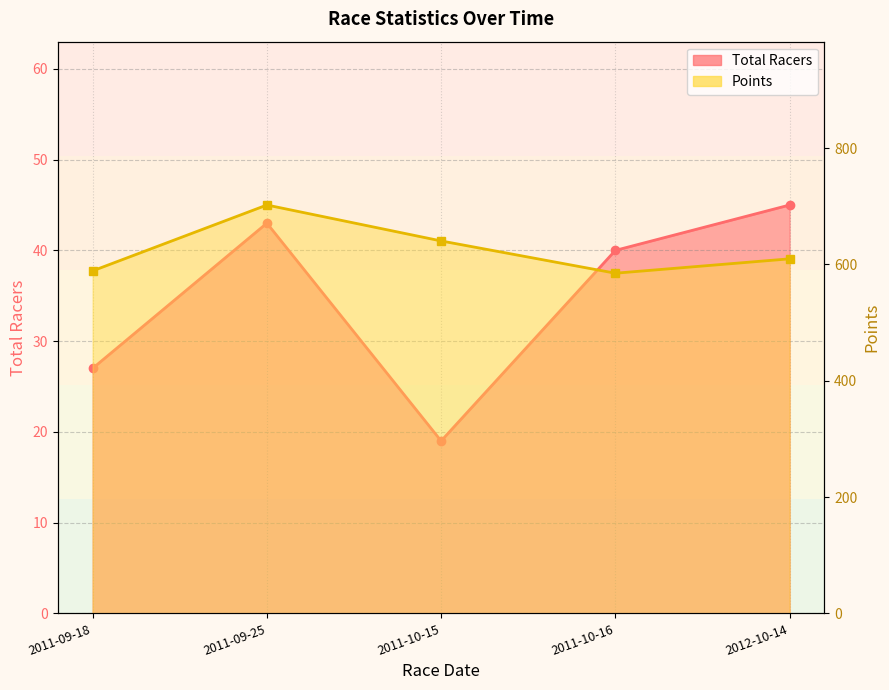

List the series in order of their peak value, highest first.

Points, Total Racers